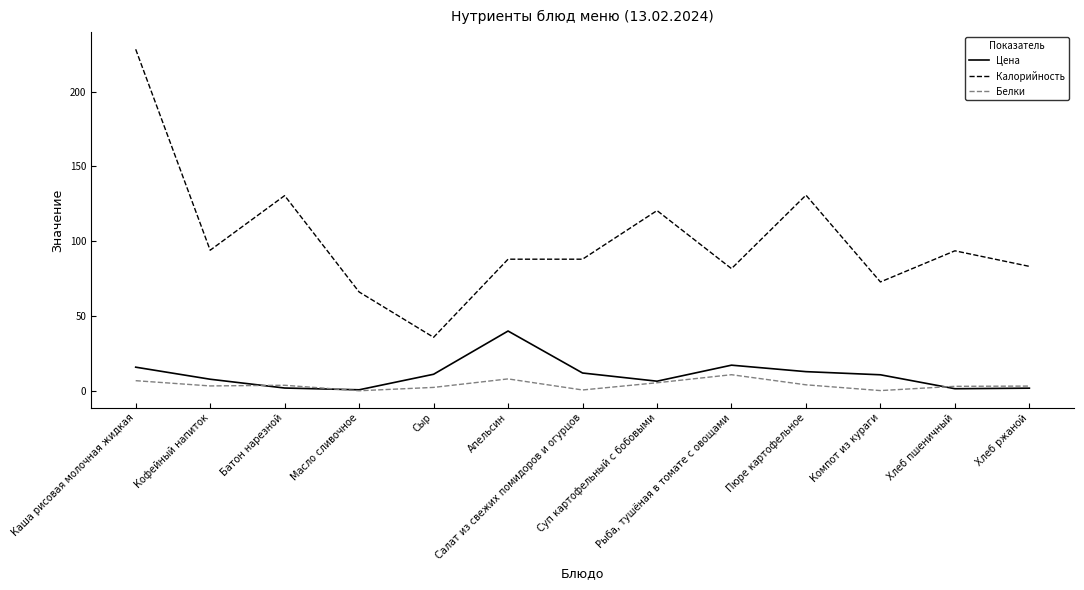

What is the difference between the Калорийность values at Апельсин and Хлеб пшеничный?

5.6